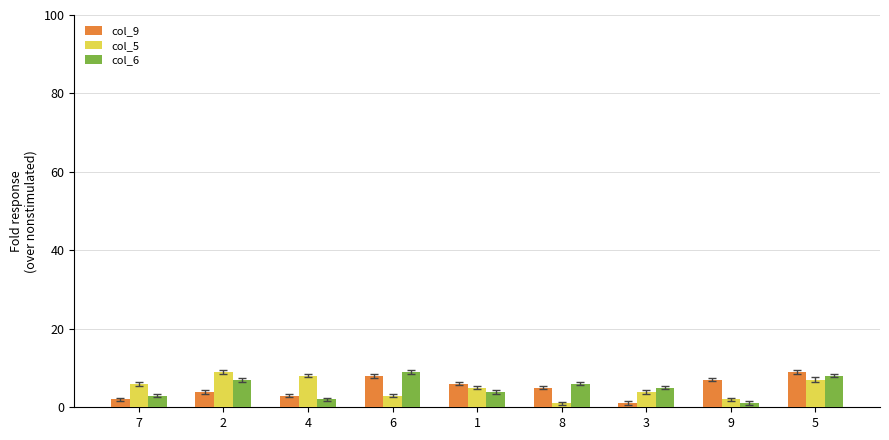

What are all the series names shown in the legend?

col_9, col_5, col_6